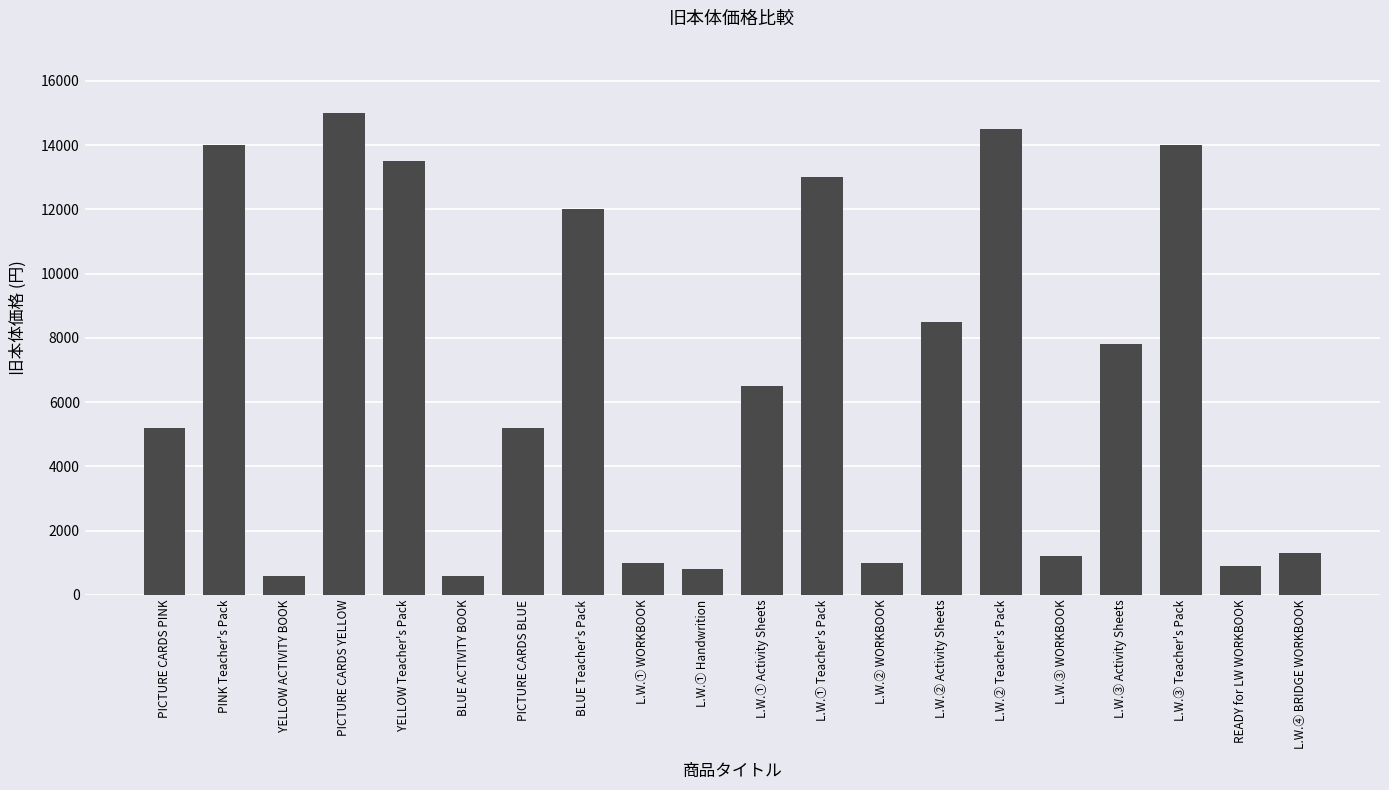

What is the smallest value displayed?

600